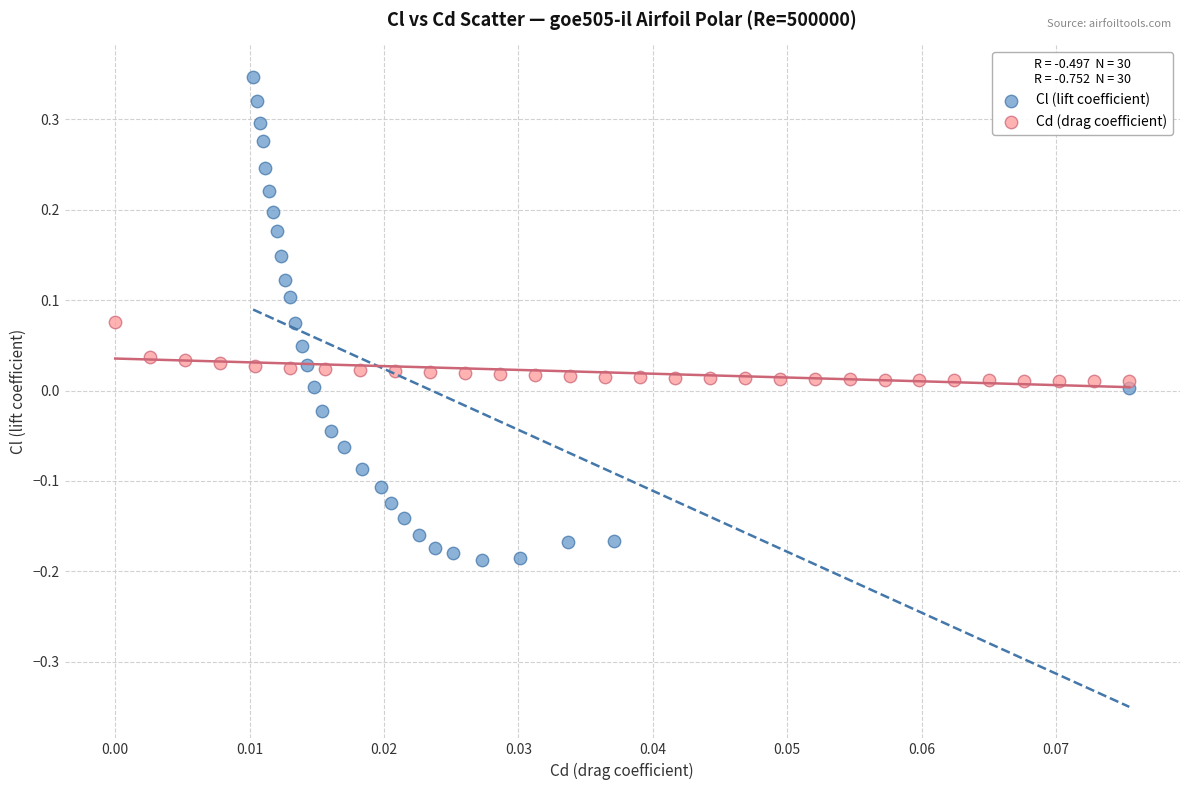

Which series has the widest spread of Y values?

Cl (lift coefficient)